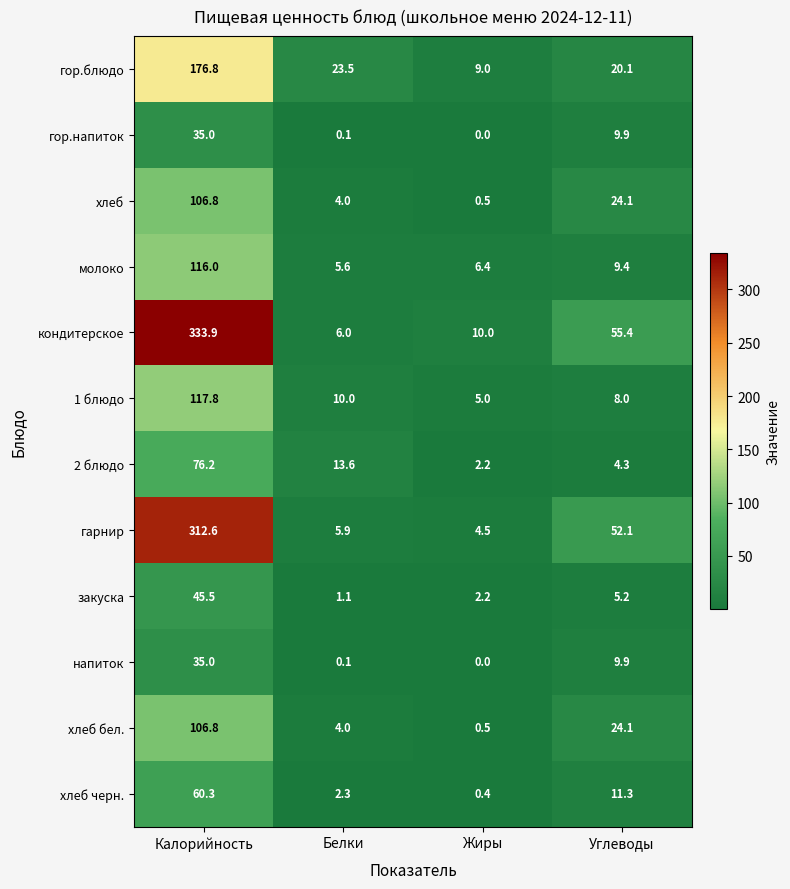

What is the greatest value displayed?

333.9